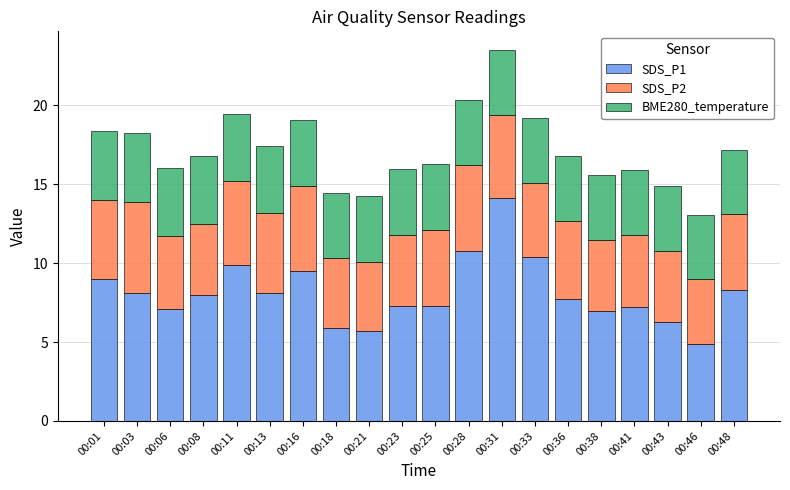

What is the maximum value for SDS_P1?

14.1